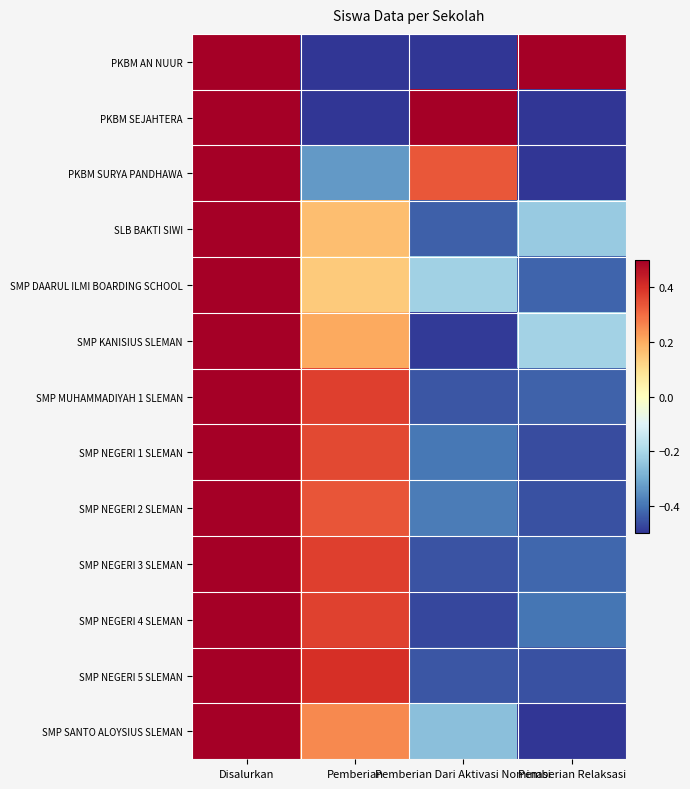

Rank the series at Pemberian Dari Aktivasi Nominasi from lowest to highest value.

PKBM AN NUUR, SMP KANISIUS SLEMAN, SMP NEGERI 4 SLEMAN, SMP NEGERI 3 SLEMAN, SMP MUHAMMADIYAH 1 SLEMAN, SMP NEGERI 5 SLEMAN, SLB BAKTI SIWI, SMP NEGERI 1 SLEMAN, SMP NEGERI 2 SLEMAN, SMP SANTO ALOYSIUS SLEMAN, SMP DAARUL ILMI BOARDING SCHOOL, PKBM SURYA PANDHAWA, PKBM SEJAHTERA